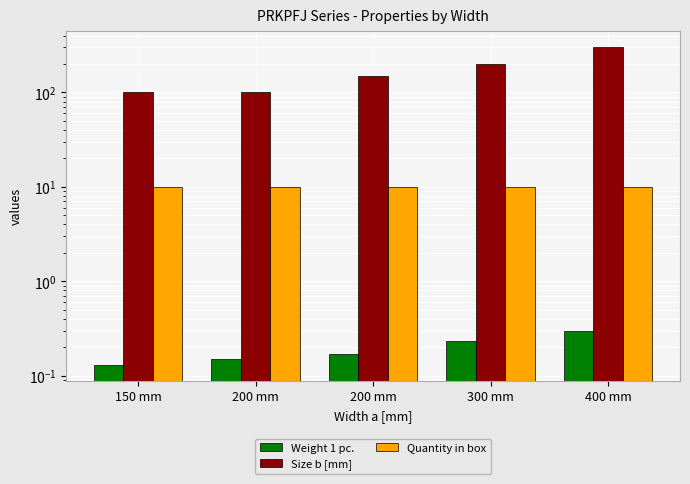

The Weight 1 pc. series shows 0.2 at 300 mm. True or false?

True